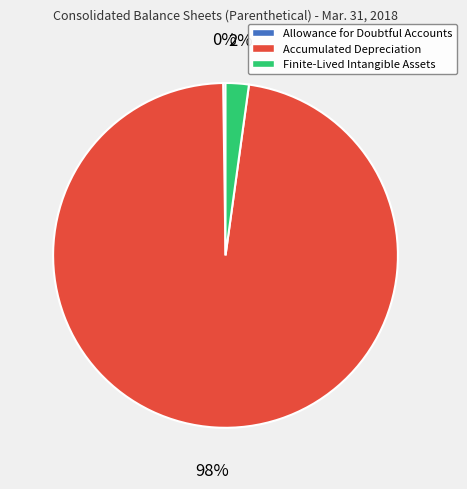

True or false: Accumulated Depreciation accounts for 98% of the total.

True